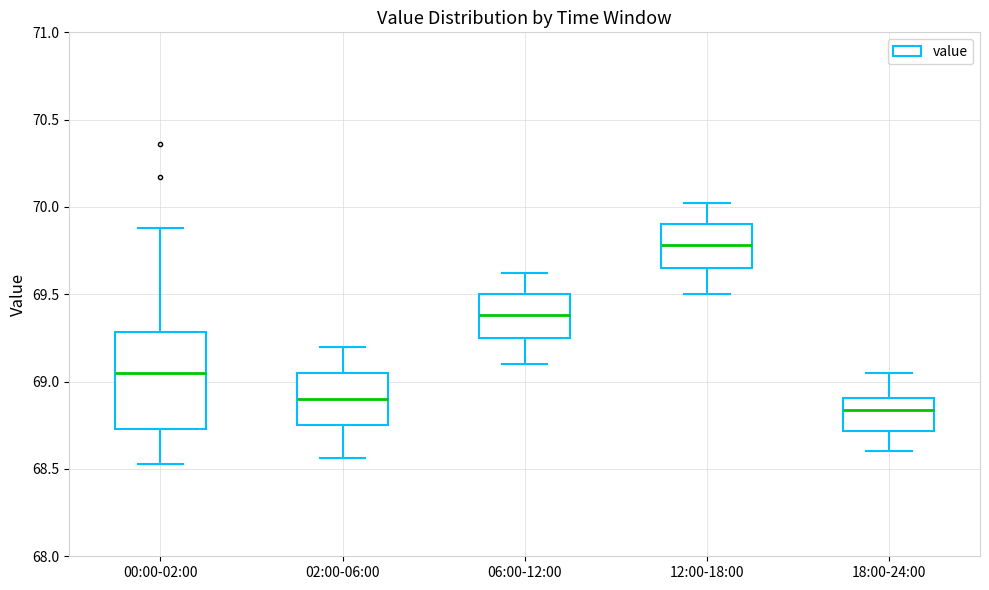

Where does the median line of the box for 02:00-06:00 sit on the y-axis? The values are not printed on the chart, so give them approximately, as read against the axis.

68.90